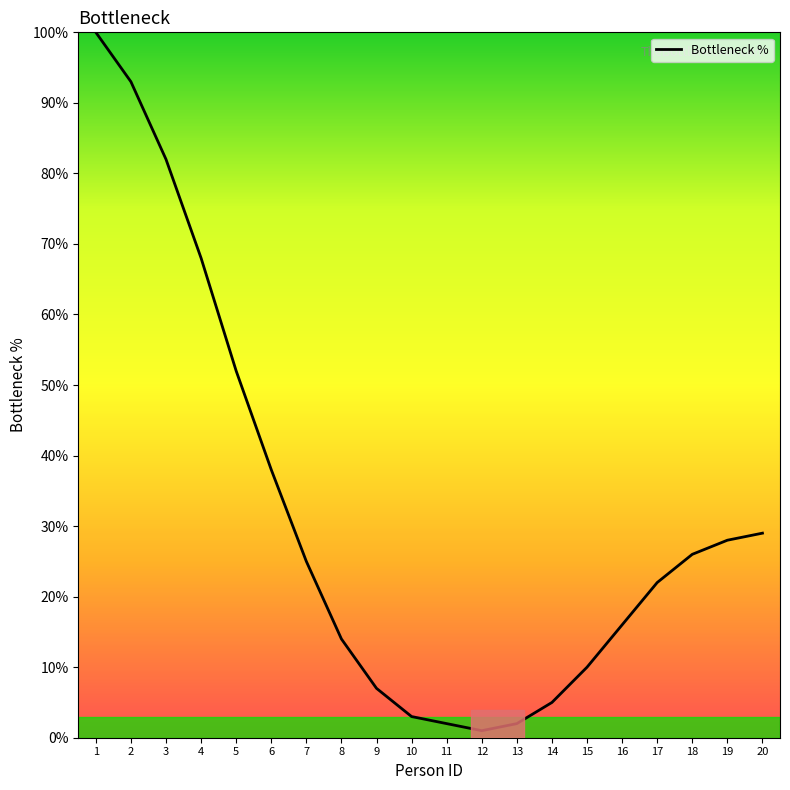

Approximately how many times larger is the value at 7 compared to 10?

8.3